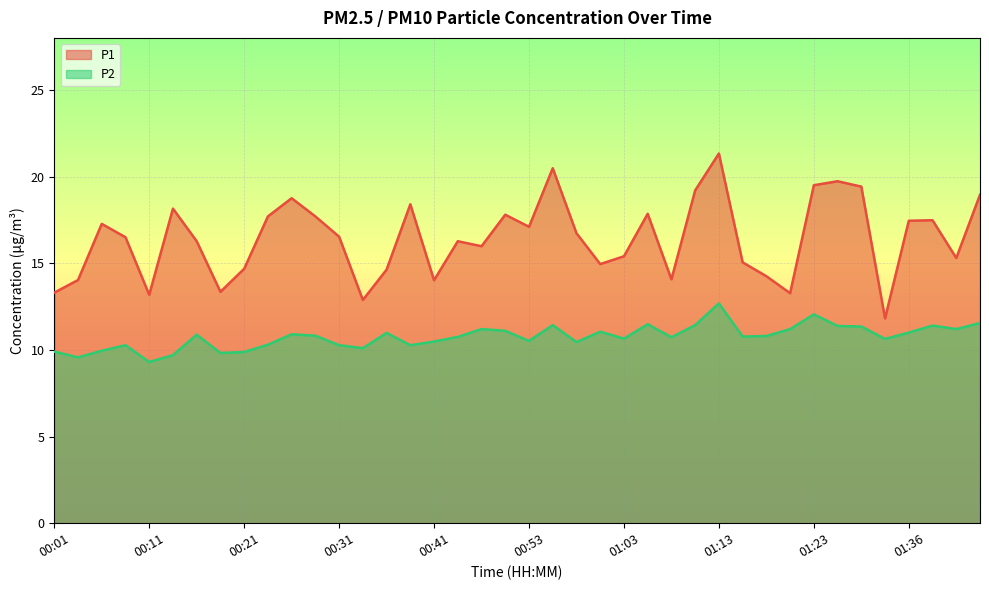

Reading left to right, extract all data points from this chart.

P1: 13.3	14.0	17.3	16.5	13.2	18.1	16.3	13.3	14.7	17.7	18.8	17.7	16.5	12.9	14.6	18.4	14.0	16.3	16.0	17.8	17.1	20.5	16.7	14.9	15.4	17.9	14.1	19.2	21.3	15.1	14.2	13.3	19.5	19.7	19.4	11.8	17.4	17.5	15.3	18.9
P2: 9.9	9.6	9.9	10.3	9.3	9.7	10.9	9.8	9.9	10.3	10.9	10.8	10.3	10.1	11.0	10.3	10.5	10.8	11.2	11.1	10.5	11.4	10.4	11.1	10.7	11.5	10.7	11.4	12.7	10.8	10.8	11.2	12.1	11.4	11.3	10.6	11.0	11.4	11.2	11.6